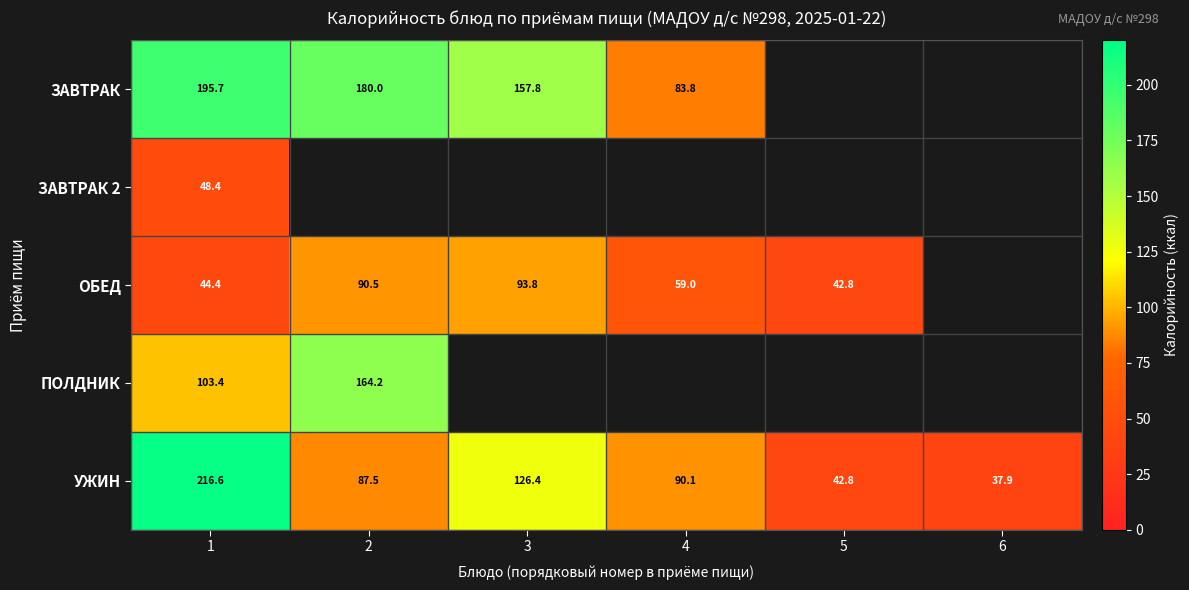

What is the sum of all УЖИН values?

601.3